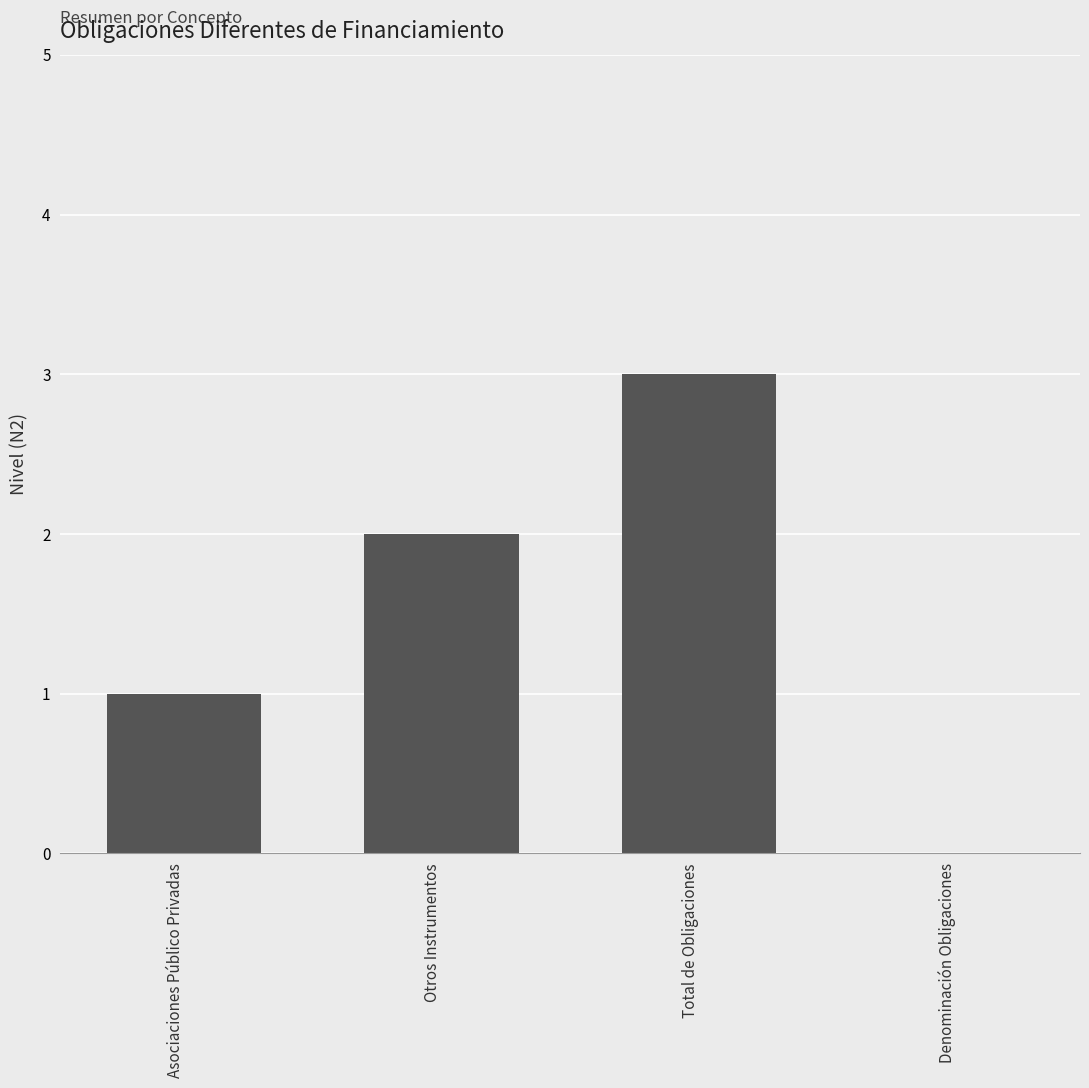

Which has a higher value, Asociaciones Público Privadas or Total de Obligaciones?

Total de Obligaciones